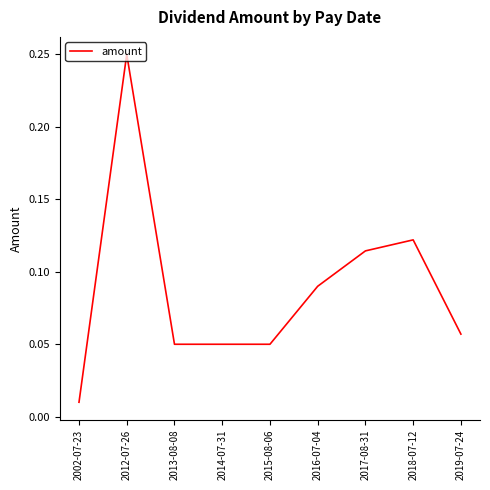

The value at 2015-08-06 is 0.0. True or false?

False